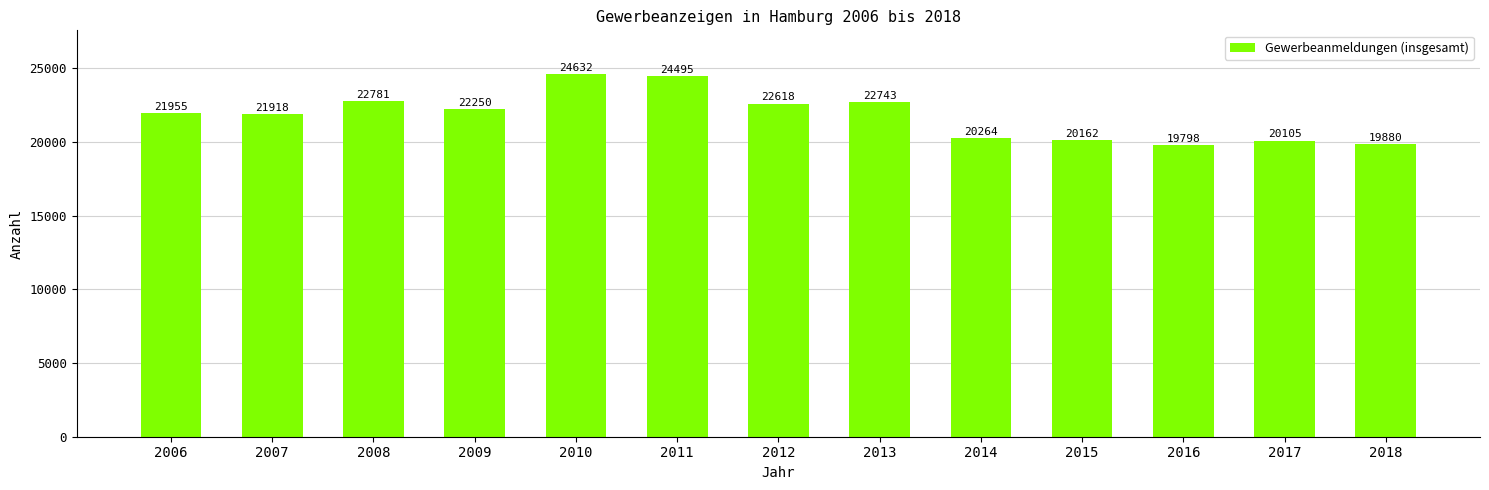

The value at 2010 is 24632. True or false?

True